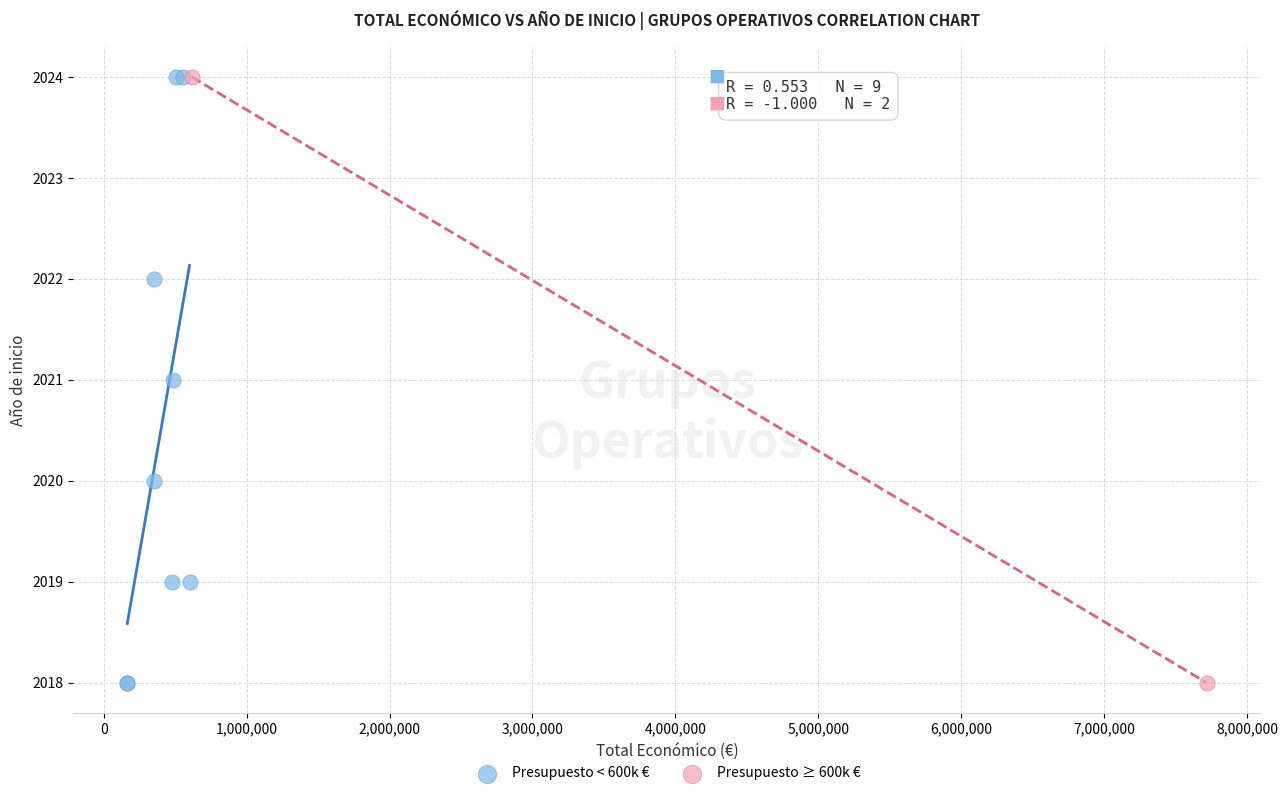

What are all the series names shown in the legend?

Presupuesto < 600k €, Presupuesto ≥ 600k €